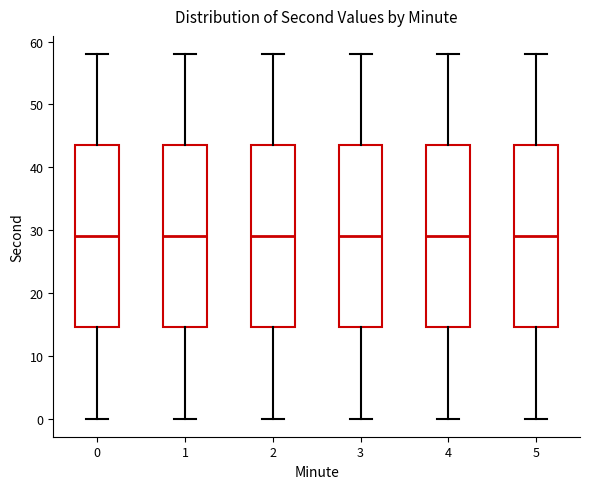

Reading left to right, transcribe this box plot: for each box, give where its median line is, the range the box spans, and where its two whiskers end, as read against the y-axis. The values are not printed on the chart, so give them approximately, as read against the axis.

0: median 29, box 15 to 44, whiskers 0 to 58
1: median 29, box 15 to 44, whiskers 0 to 58
2: median 29, box 15 to 44, whiskers 0 to 58
3: median 29, box 15 to 44, whiskers 0 to 58
4: median 29, box 15 to 44, whiskers 0 to 58
5: median 29, box 15 to 44, whiskers 0 to 58